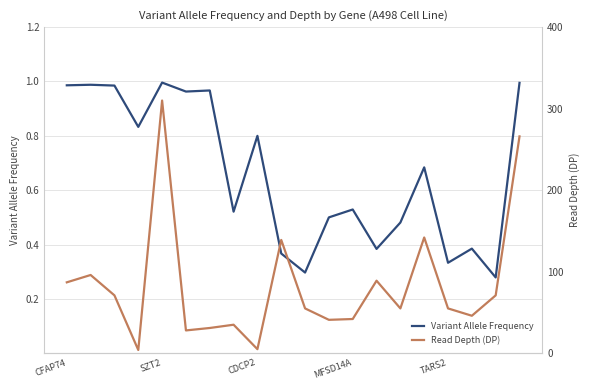

What is the total value across all series at 5?

29.0